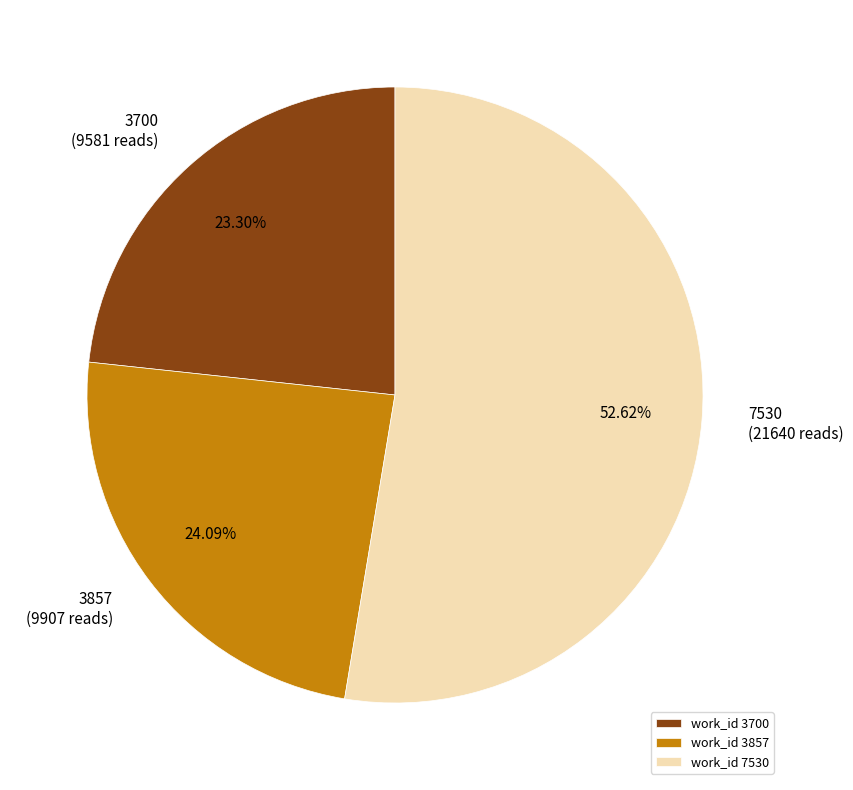

Count the number of slices in the pie.

3